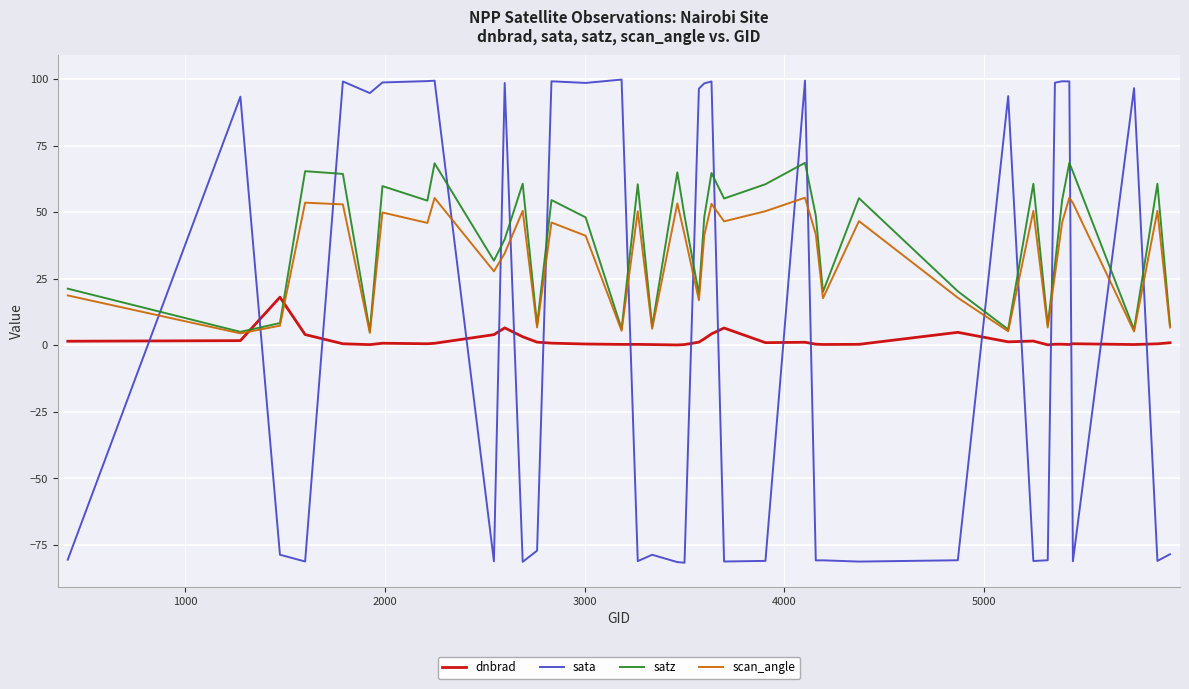

How many categories are shown in the chart?

40